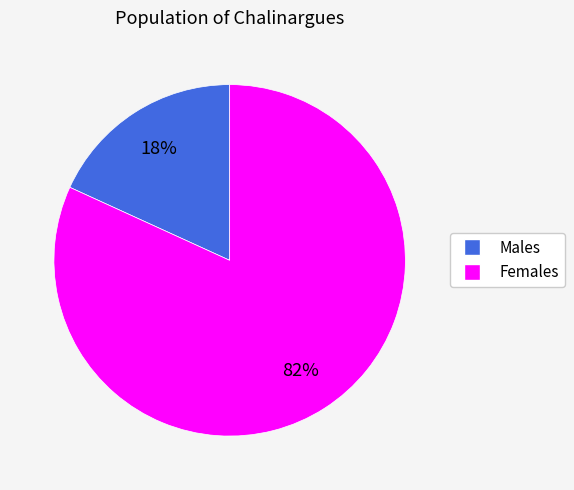

To the nearest percent, what is the difference between the largest and smallest slice percentages?

64%